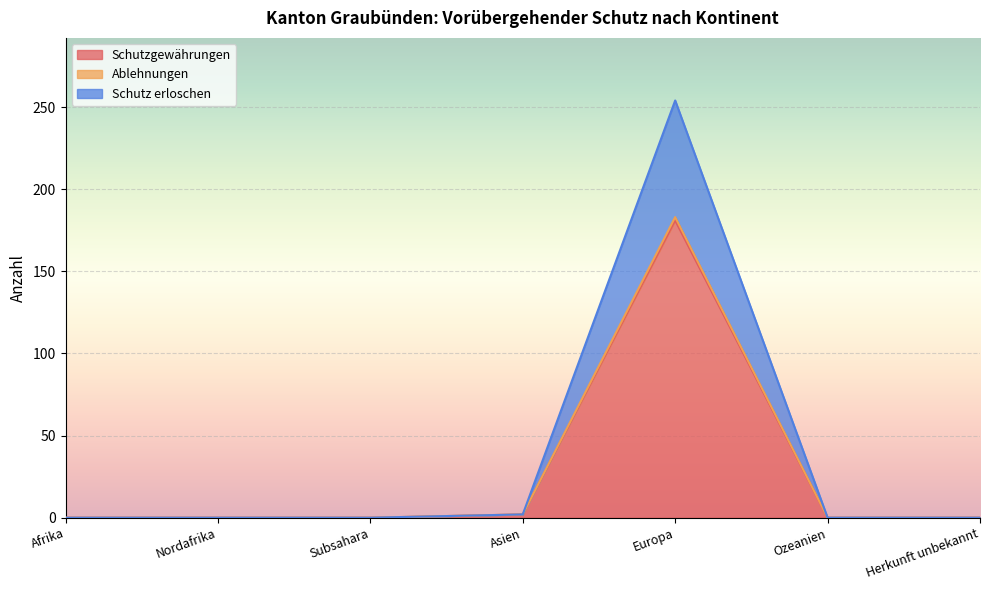

What is the sum of the Ablehnungen values at Asien and Ozeanien?

2